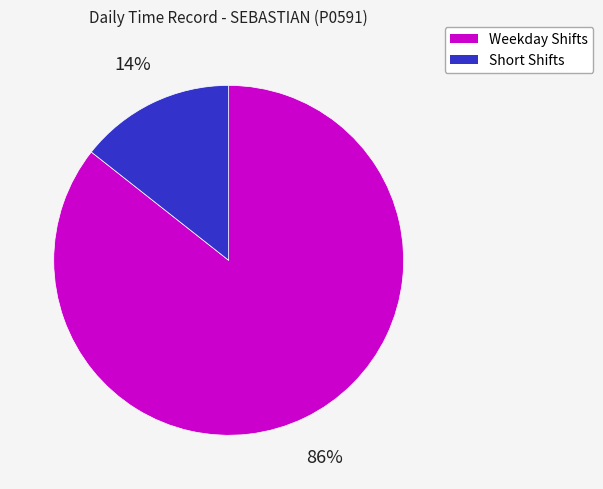

Is there any slice that represents more than half of the pie?

Yes